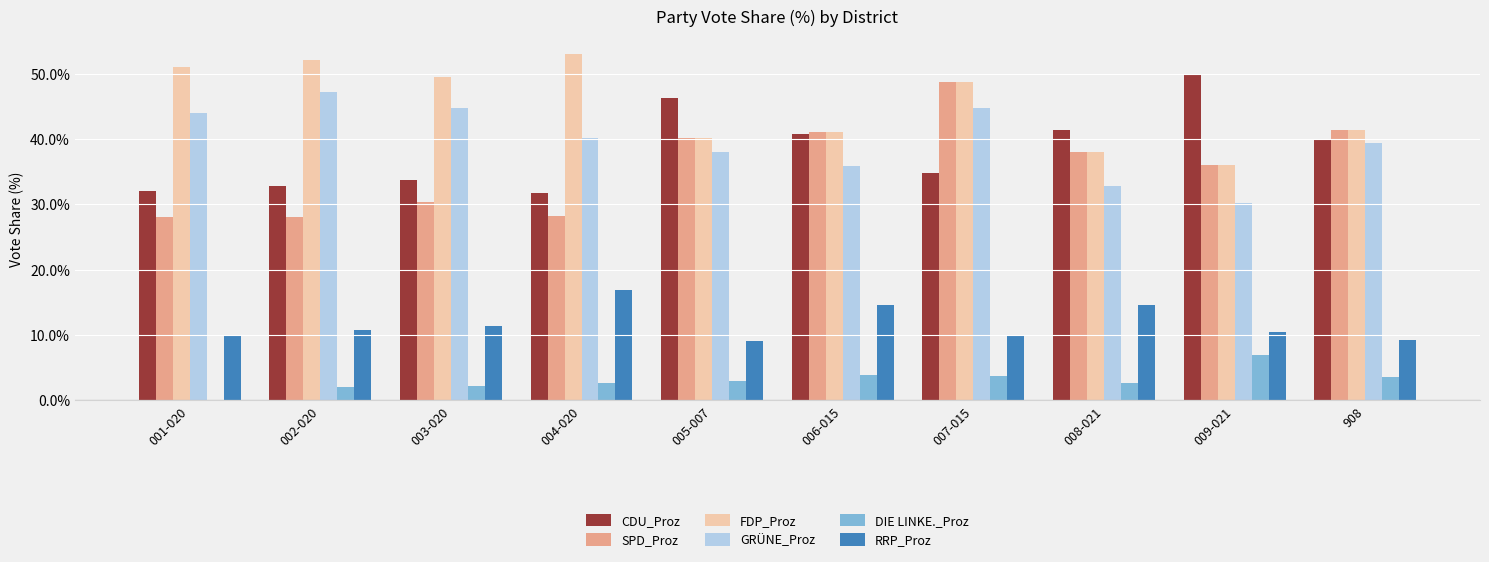

Which category has the highest value in the SPD_Proz series?

007-015